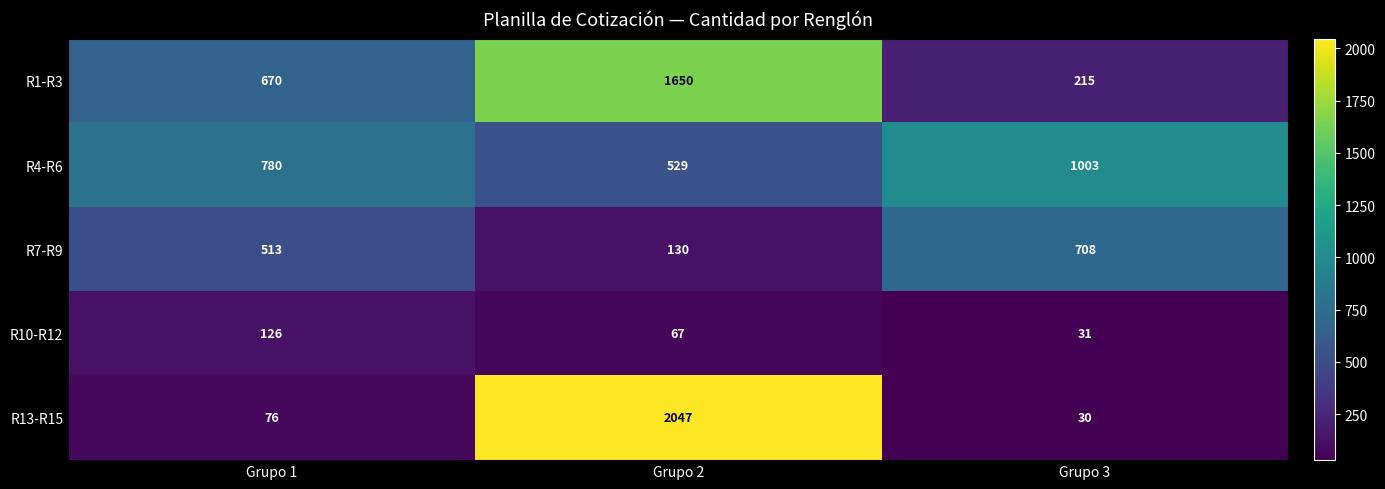

How many distinct data groups are displayed?

5